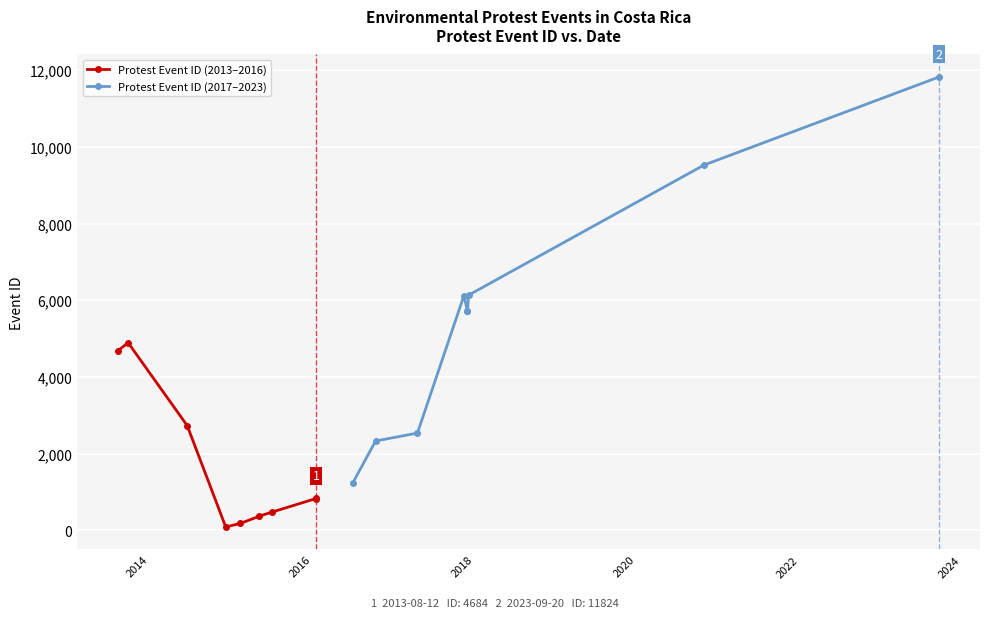

Where is the first local maximum for Protest Event ID (2013–2016)?

2014